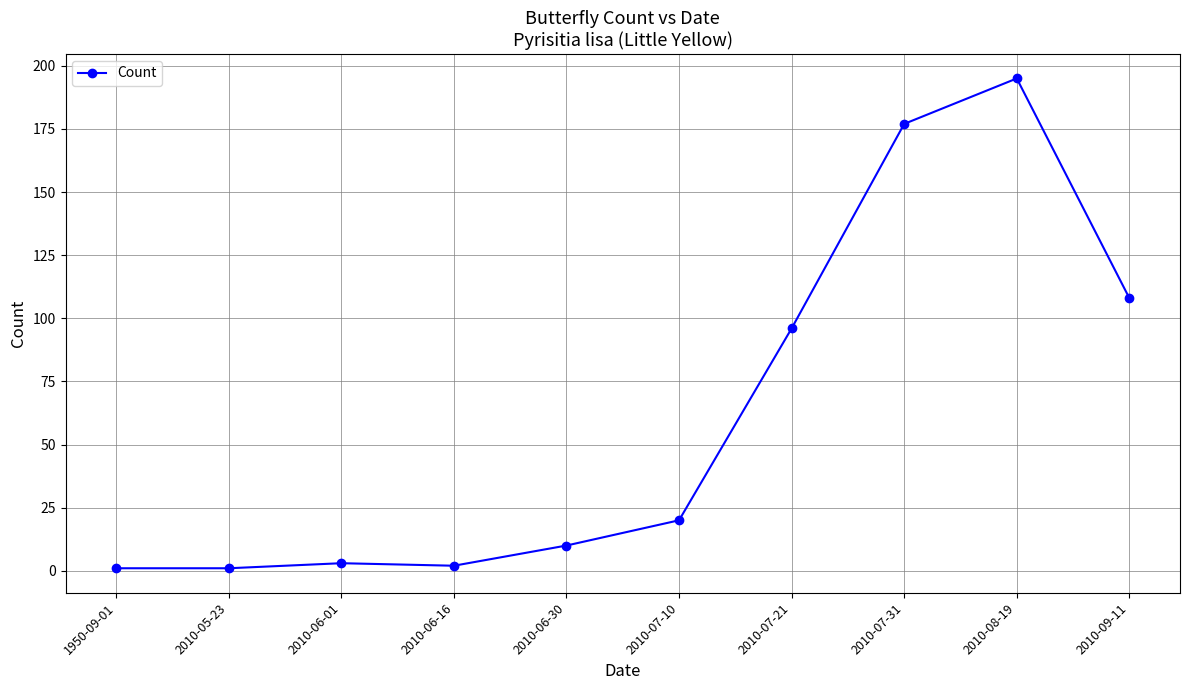

Approximately how many times larger is the value at 2010-07-10 compared to 2010-09-11?

0.2